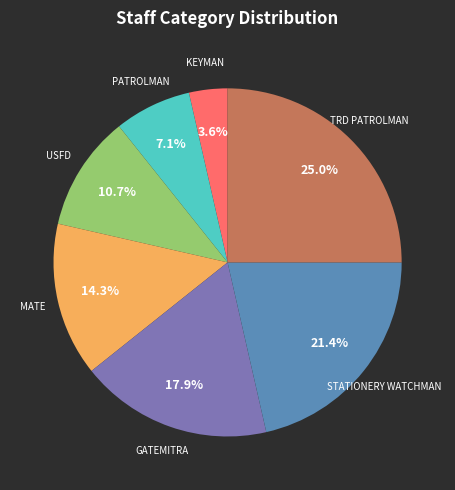

Is there a majority slice in this chart?

No